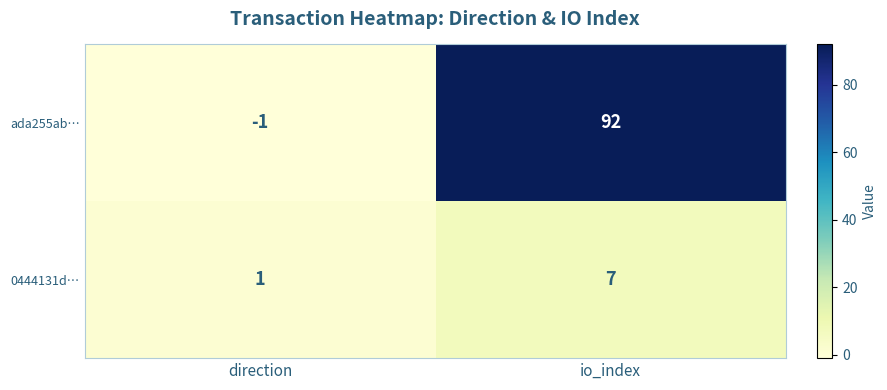

What is the sum of all 0444131d… values?

8